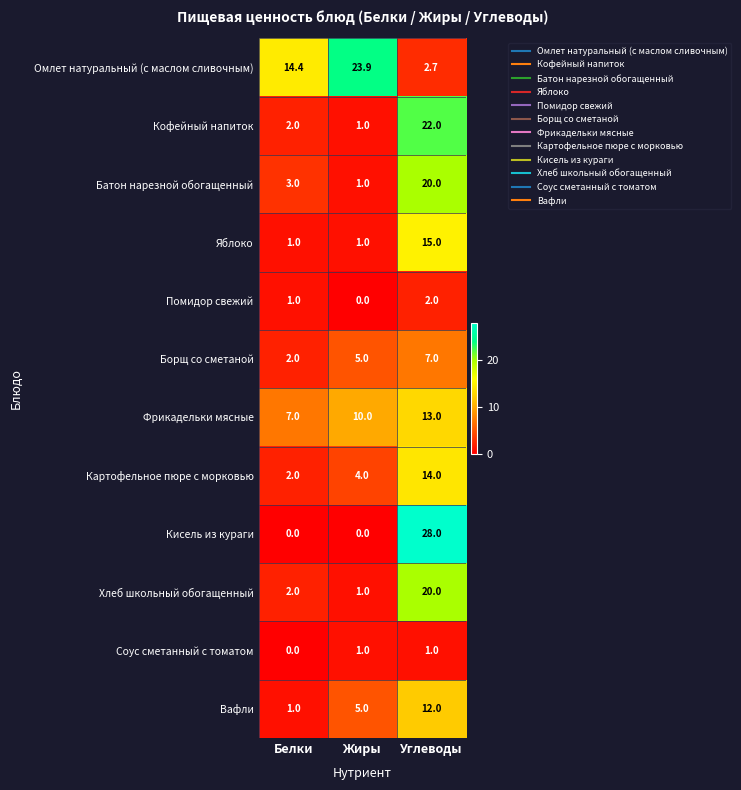

What is the approximate value of Фрикадельки мясные at Жиры?

10.0